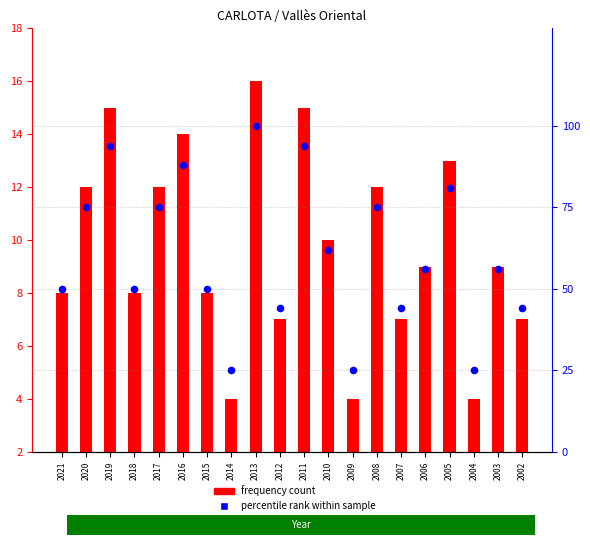

Is the value of Frequency at 2003 greater than the value of percentile rank within sample at 2004?

No